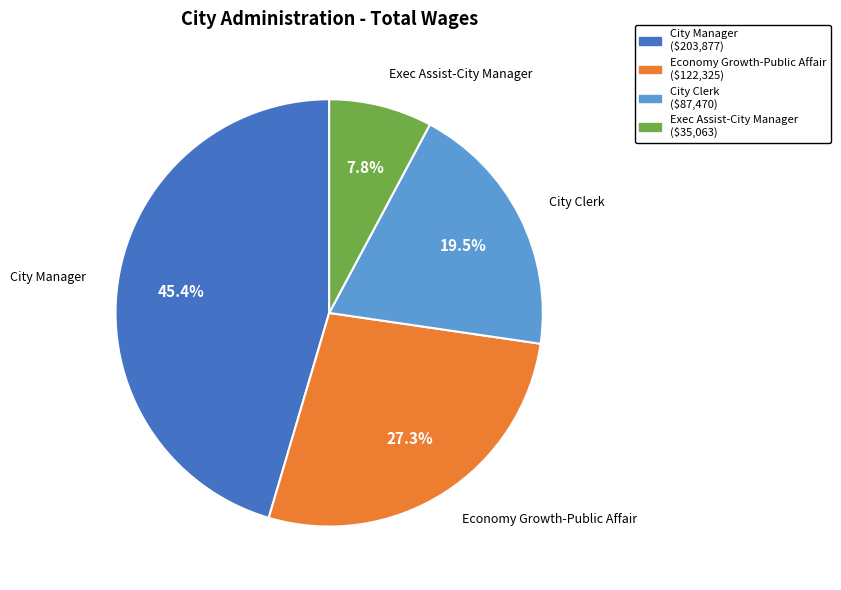

Combined, do Economy Growth-Public Affair and City Manager account for over 50%?

Yes